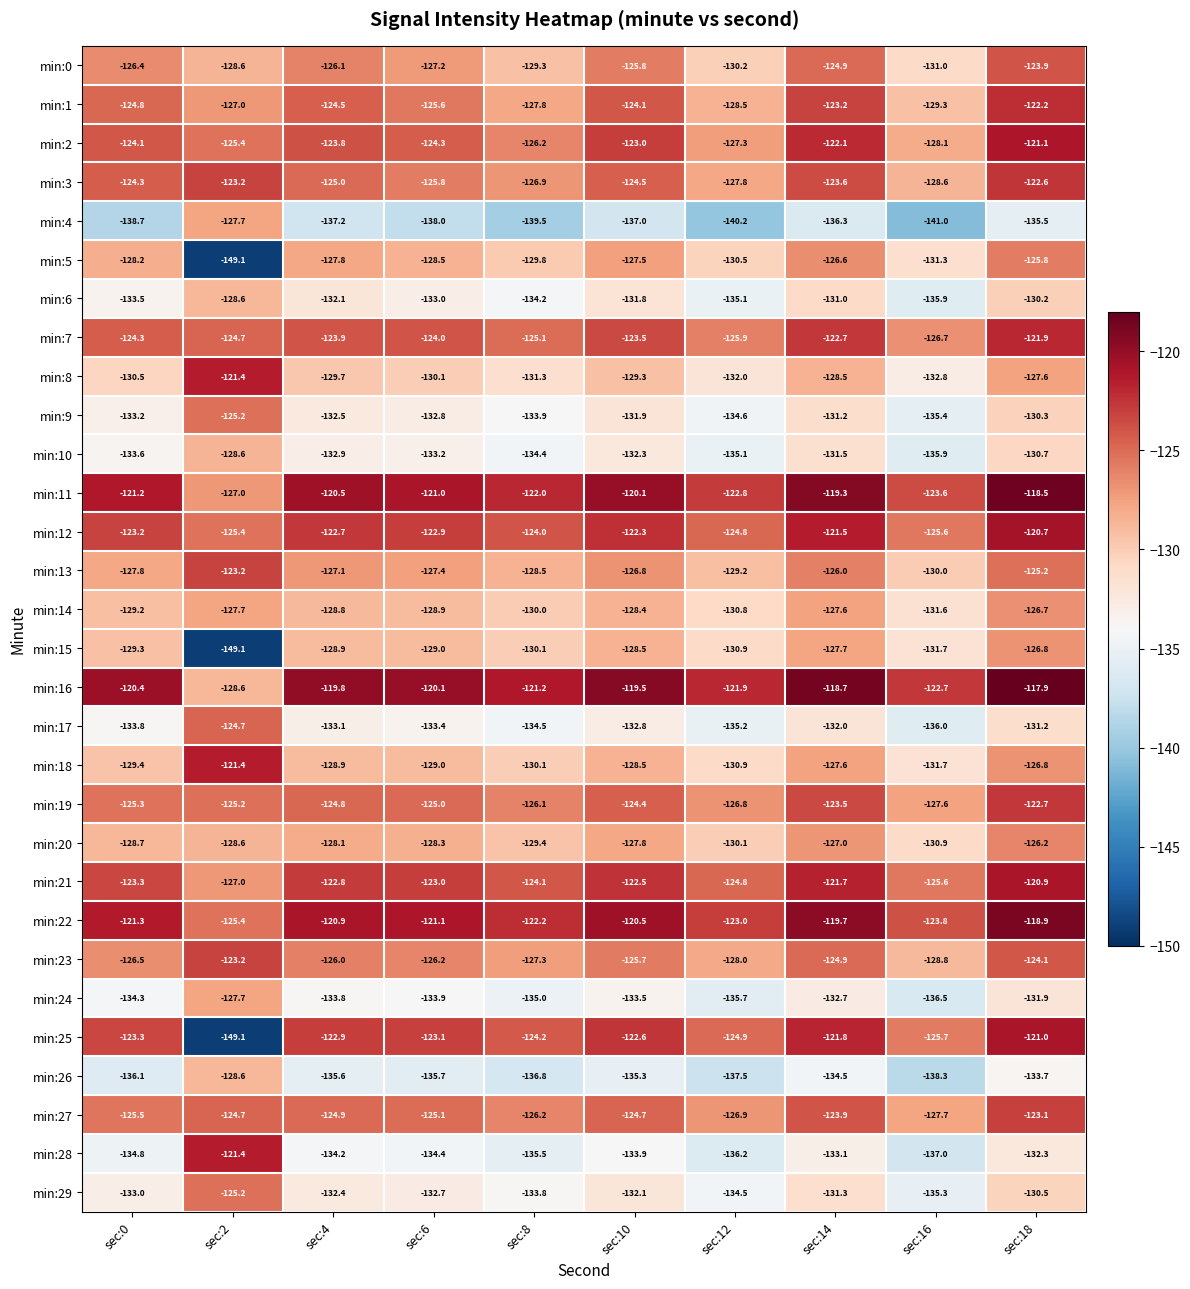

What is the maximum value shown in the chart?

-117.9